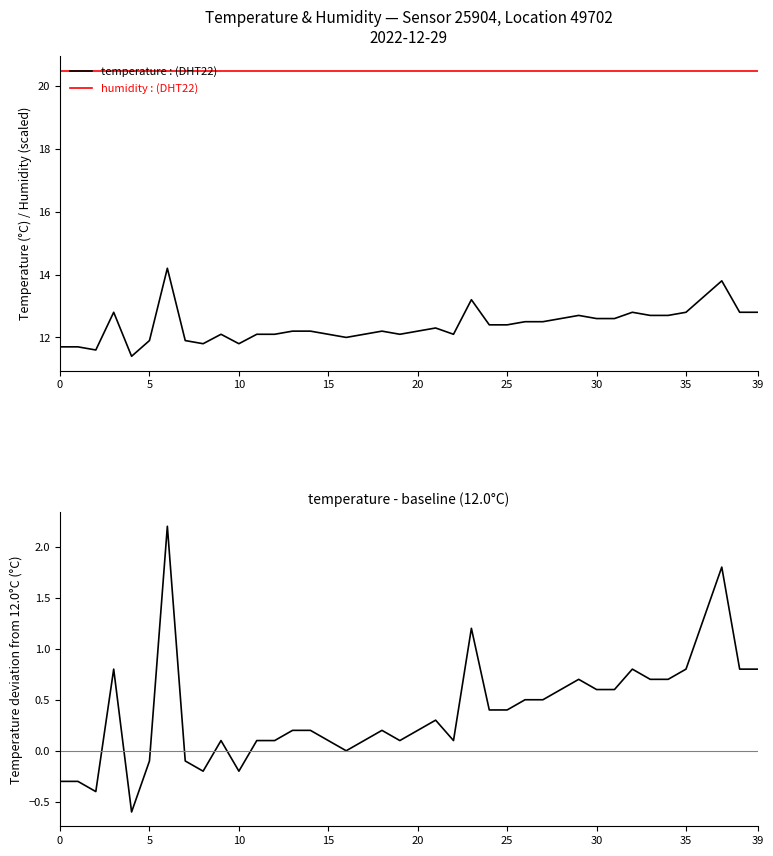

Reading right to left, list all the values displayed in this chart.

temperature: 12.8	12.8	13.8	13.3	12.8	12.7	12.7	12.8	12.6	12.6	12.7	12.6	12.5	12.5	12.4	12.4	13.2	12.1	12.3	12.2	12.1	12.2	12.1	12.0	12.1	12.2	12.2	12.1	12.1	11.8	12.1	11.8	11.9	14.2	11.9	11.4	12.8	11.6	11.7	11.7
humidity (scaled): 20.5	20.5	20.5	20.5	20.5	20.5	20.5	20.5	20.5	20.5	20.5	20.5	20.5	20.5	20.5	20.5	20.5	20.5	20.5	20.5	20.5	20.5	20.5	20.5	20.5	20.5	20.5	20.5	20.5	20.5	20.5	20.5	20.5	20.5	20.5	20.5	20.5	20.5	20.5	20.5
temperature - baseline: 0.8	0.8	1.8	1.3	0.8	0.7	0.7	0.8	0.6	0.6	0.7	0.6	0.5	0.5	0.4	0.4	1.2	0.1	0.3	0.2	0.1	0.2	0.1	0.0	0.1	0.2	0.2	0.1	0.1	-0.2	0.1	-0.2	-0.1	2.2	-0.1	-0.6	0.8	-0.4	-0.3	-0.3